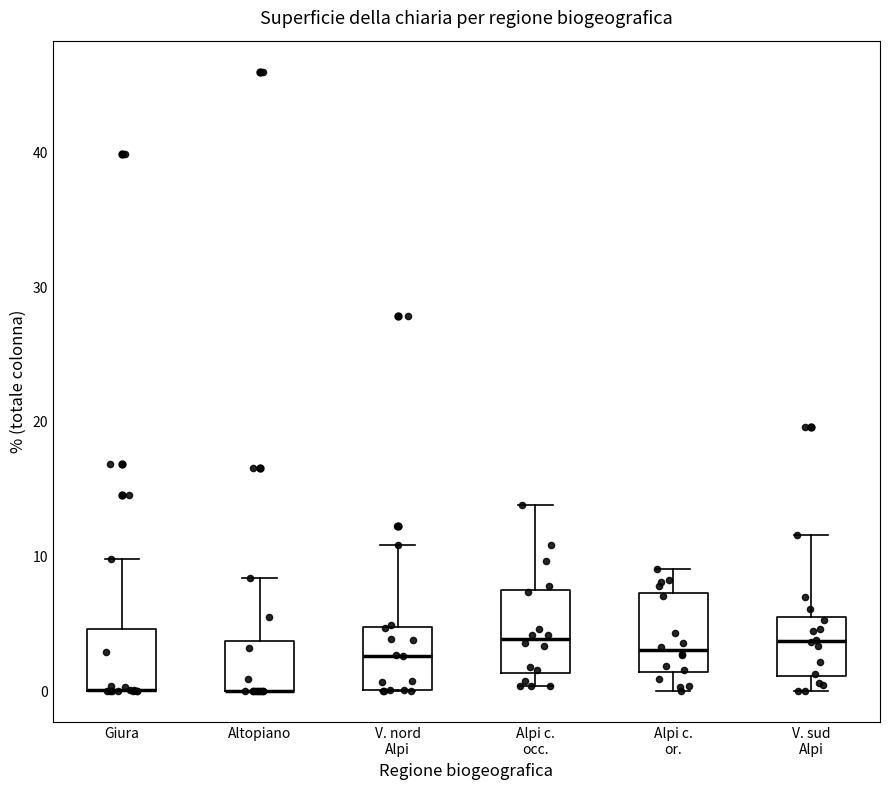

Reading left to right, read every box against the y-axis: the position of its median line, the range the box covers, and the ends of its whiskers. The values are not printed on the chart, so give them approximately, as read against the axis.

Giura: median 0 (drawn on the box's lower edge), box 0 to 5, whiskers 0 to 10
Altopiano: median 0 (drawn on the box's lower edge), box 0 to 4, whiskers 0 to 8
V. nord Alpi: median 3, box 0 to 5, whiskers 0 to 11
Alpi c. occ.: median 4, box 1 to 8, whiskers 0 to 14
Alpi c. or.: median 3, box 1 to 7, whiskers 0 to 9
V. sud Alpi: median 4, box 1 to 6, whiskers 0 to 12